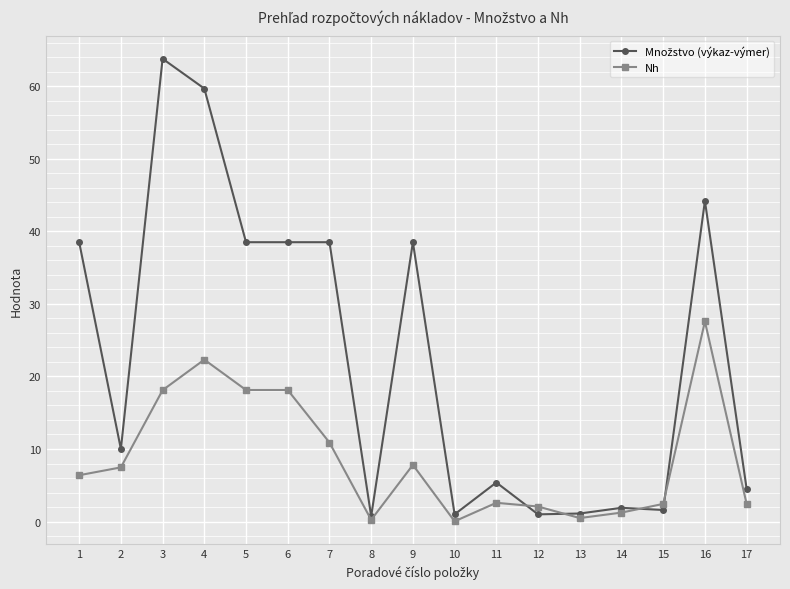

Which category has the highest value in the Nh series?

16